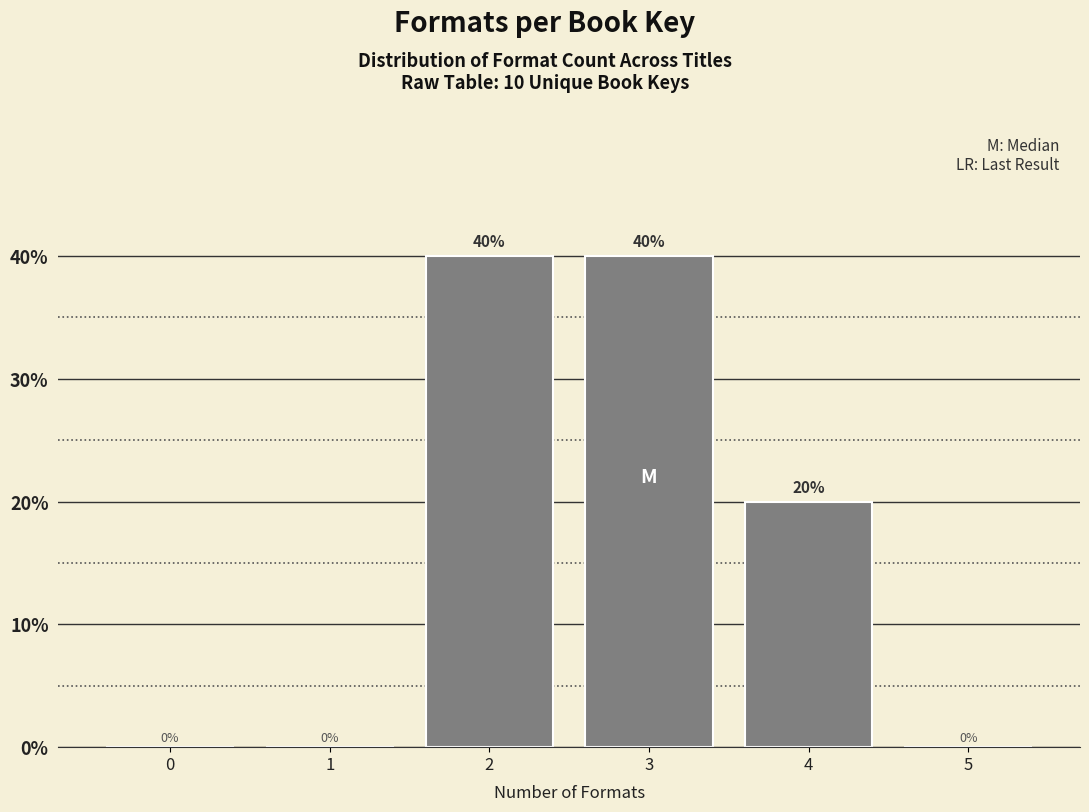

Reading left to right, list all the values displayed in this chart.

0=0	1=0	2=40	3=40	4=20	5=0